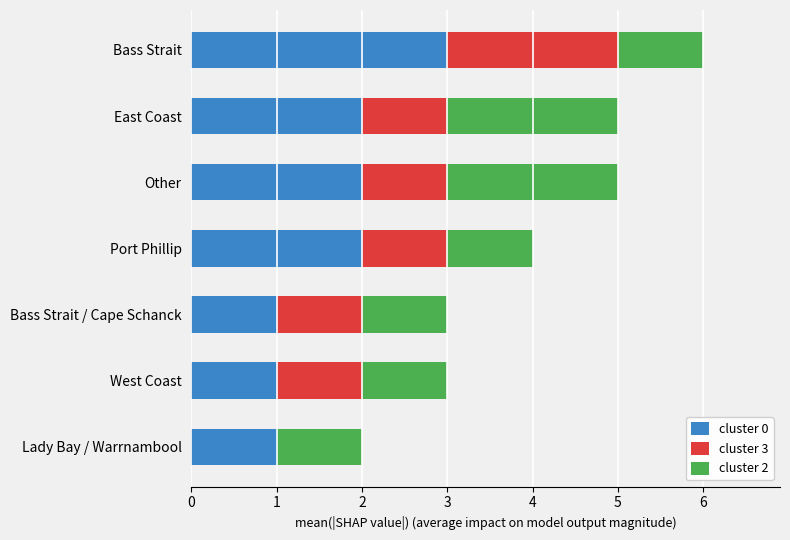

Is it true that cluster 0 equals 3 at Other?

False